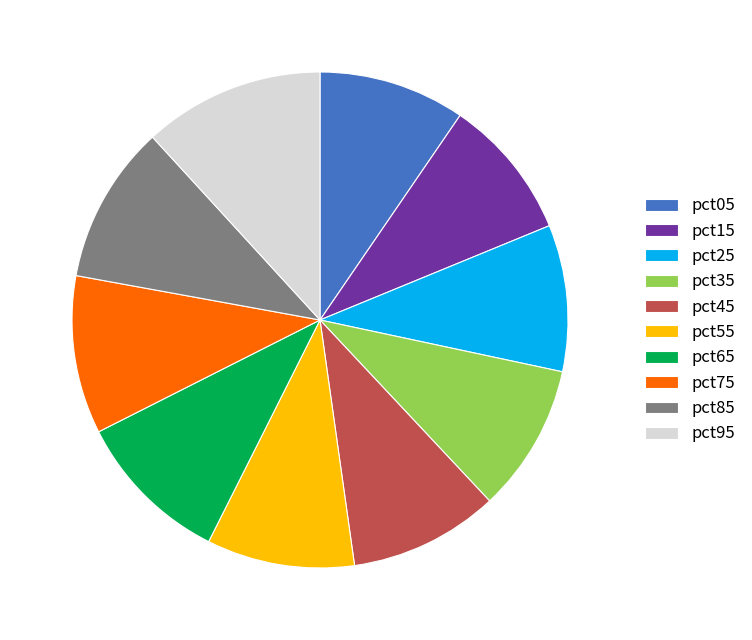

The pct35 slice represents 10% of the pie. True or false?

True